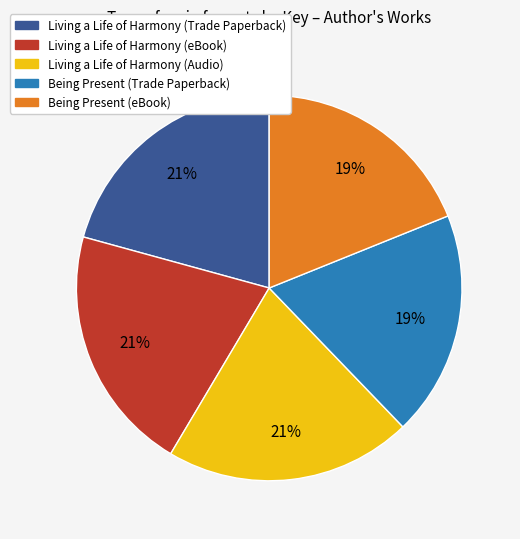

Does any single category account for the majority?

No